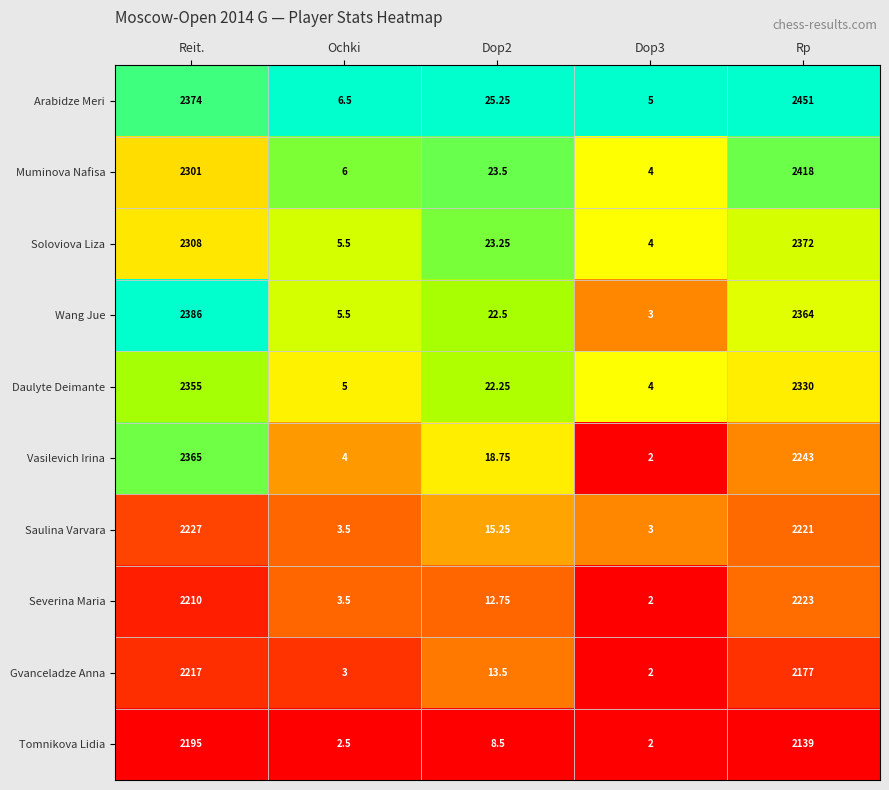

Rank the series at Reit. from highest to lowest value.

Wang Jue, Arabidze Meri, Vasilevich Irina, Daulyte Deimante, Soloviova Liza, Muminova Nafisa, Saulina Varvara, Gvanceladze Anna, Severina Maria, Tomnikova Lidia